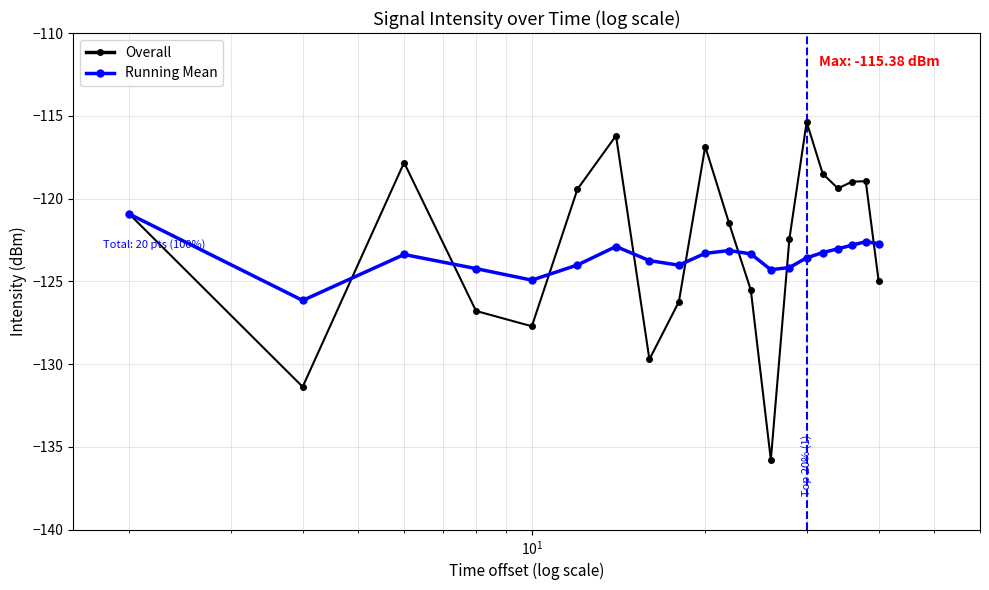

What is the value of the Overall point at the 11th from the left?

-121.5